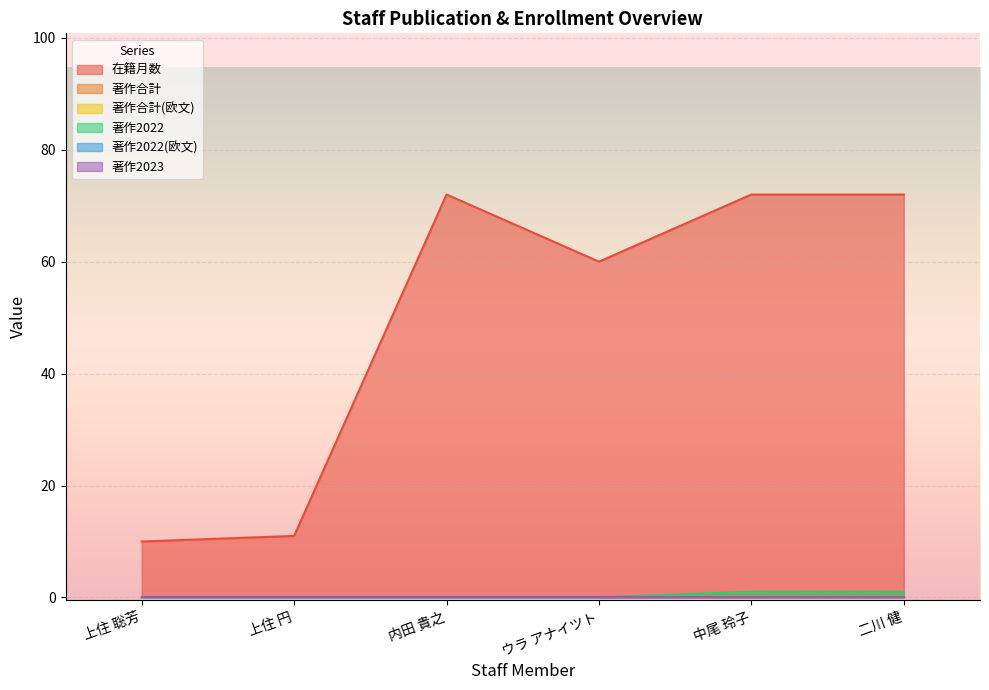

True or false: 著作2022 and 著作合計 intersect in this chart.

False